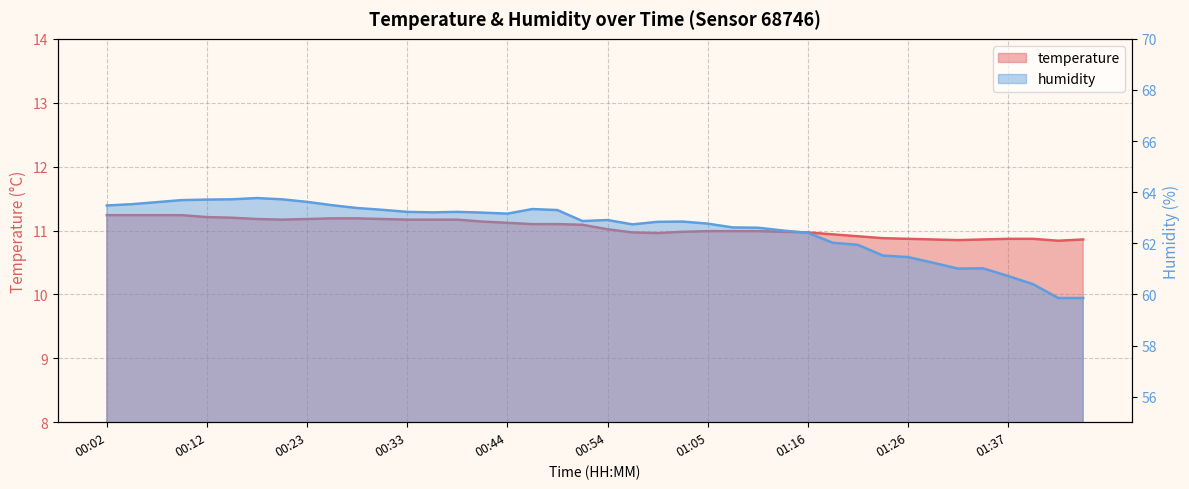

What is the label of the 33rd point from the right?

00:20